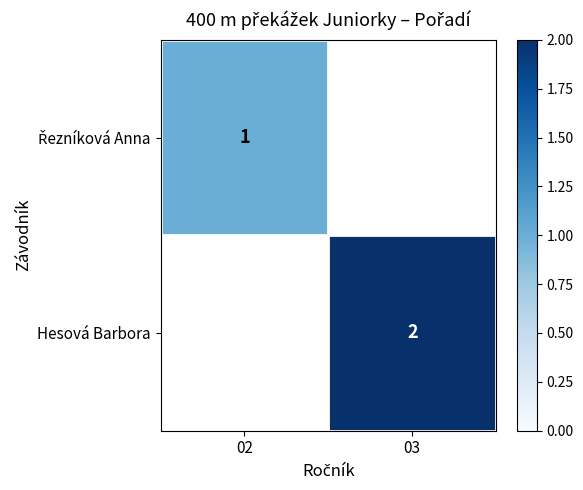

What is the maximum value shown in the chart?

2.0